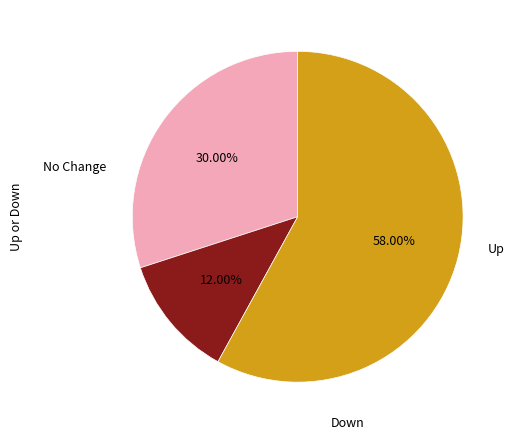

Is there any slice that represents more than half of the pie?

Yes